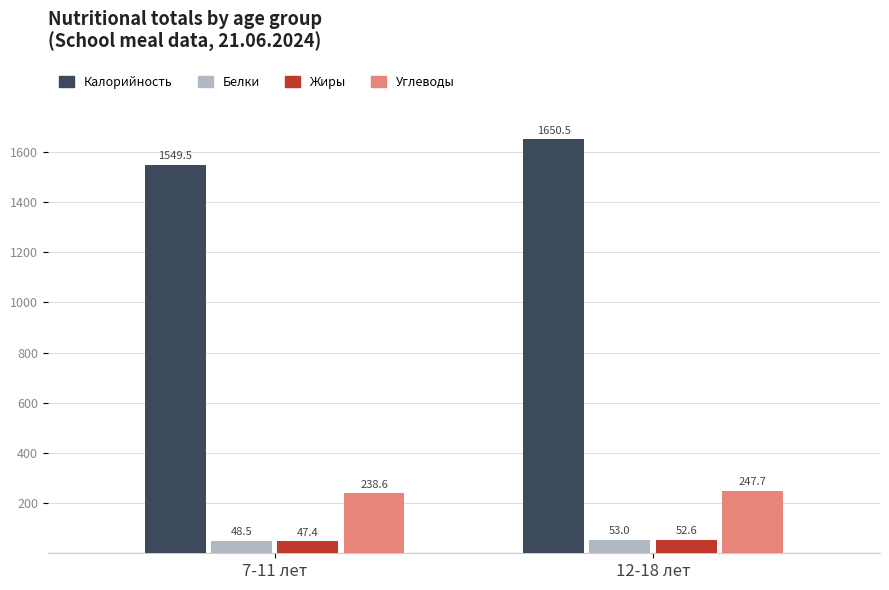

How many bars are there in each group?

4